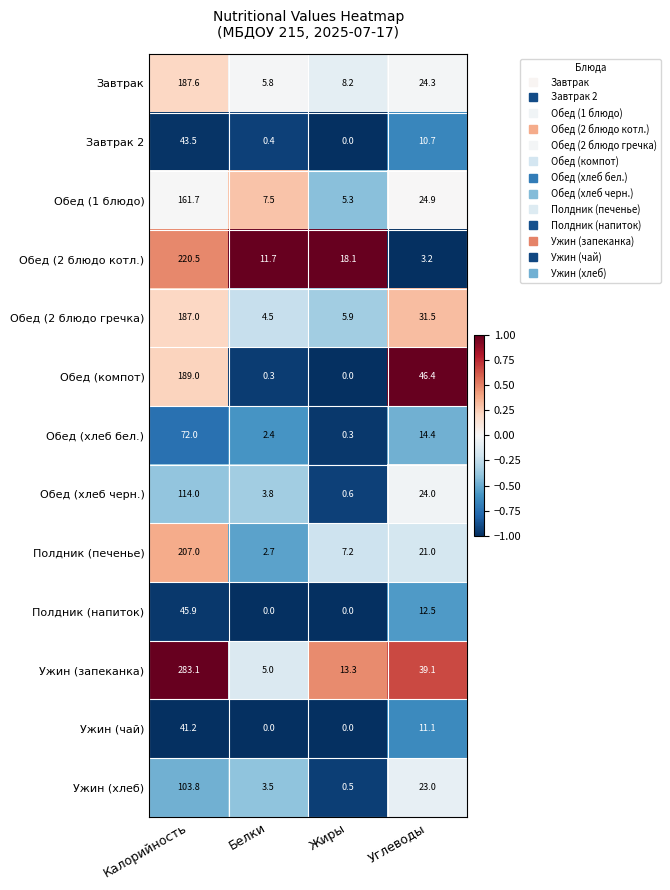

At which category is the sum across all series the highest?

Калорийность